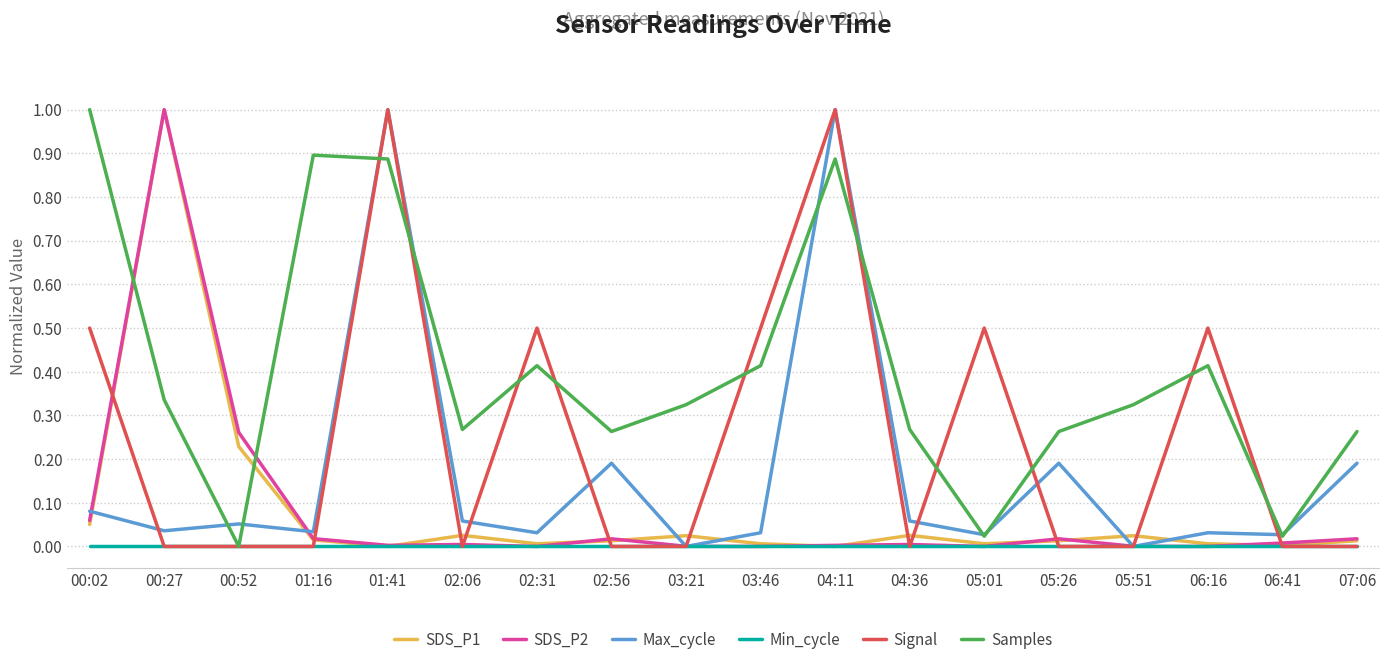

True or false: Signal has a value of 0.5 at 07:06.

False